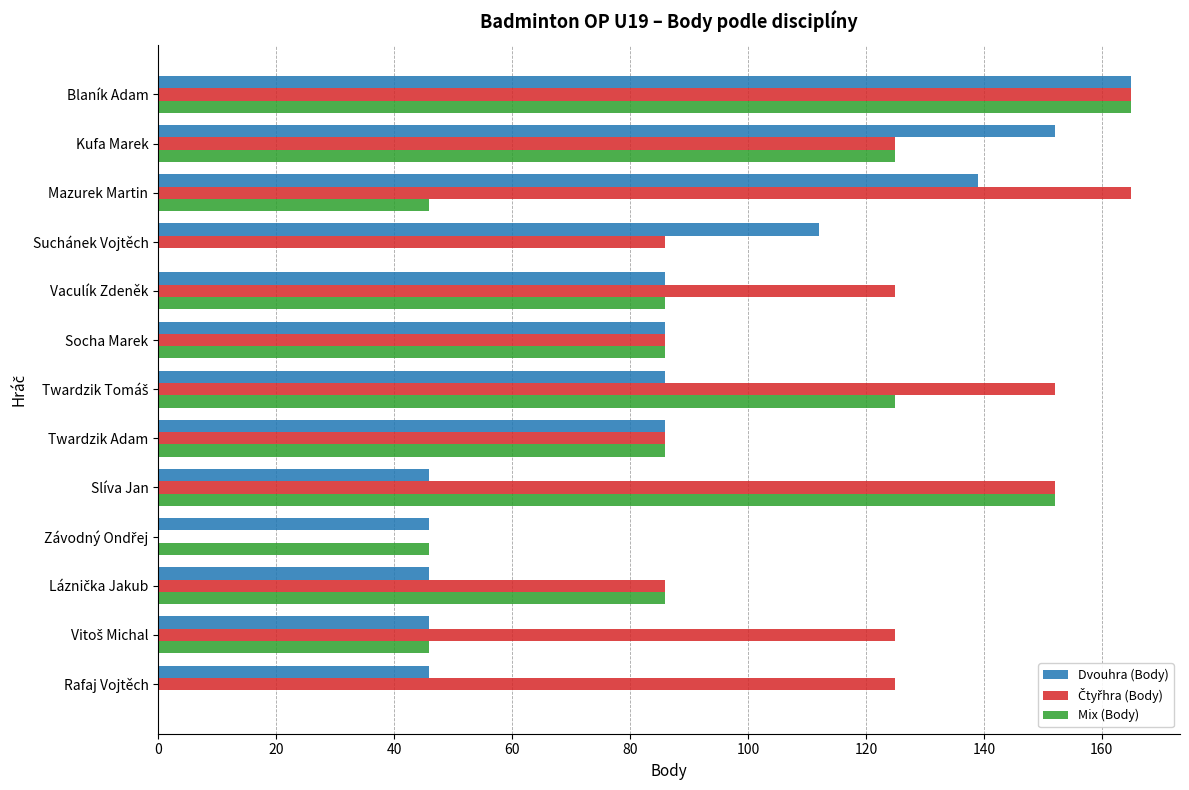

True or false: Mix (Body) has a value of 67 at Suchánek Vojtěch.

False